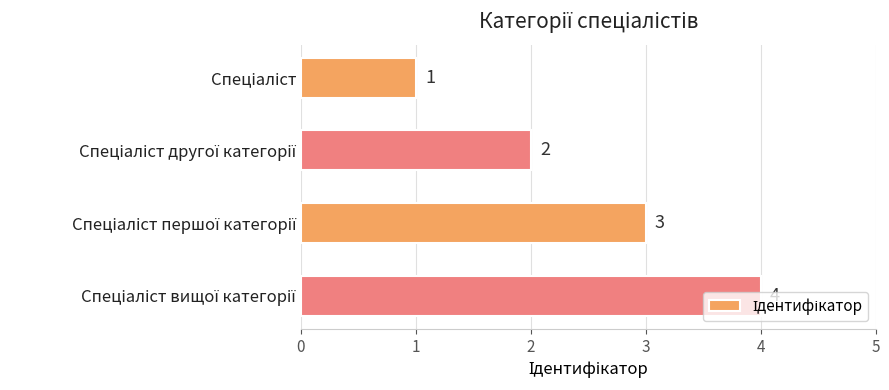

What is the sum of all values?

10